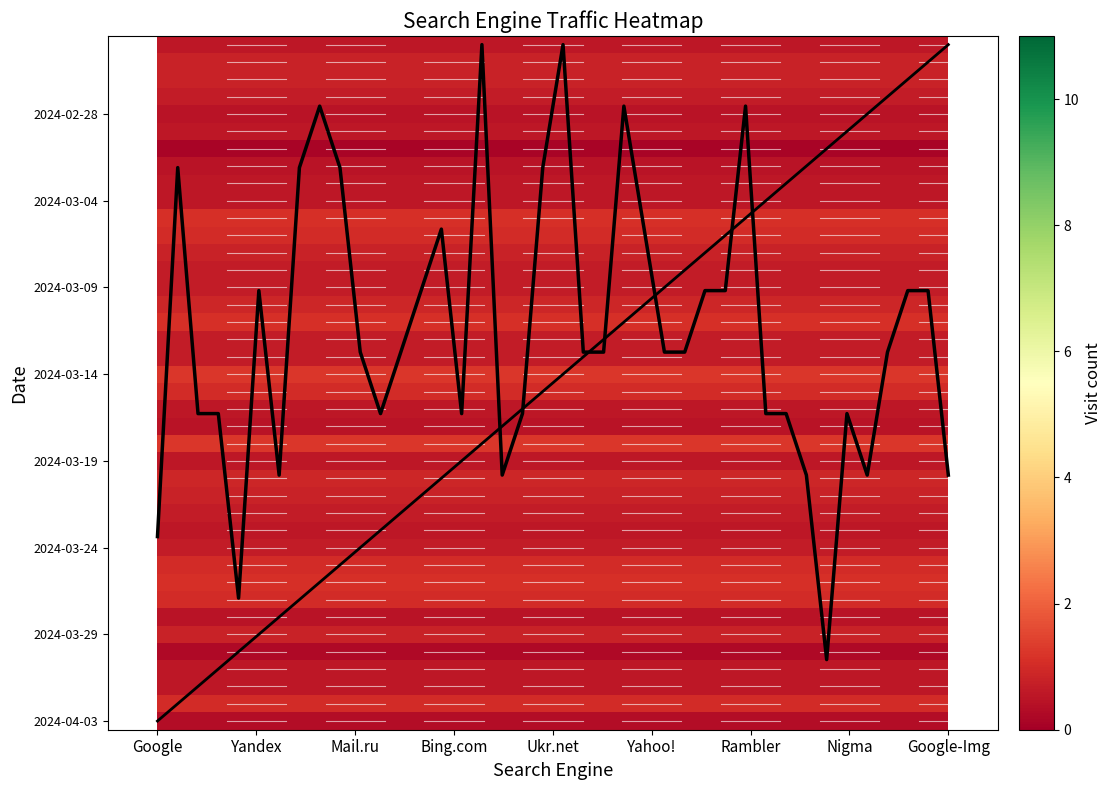

At which category does the chart reach its minimum across all series?

Google